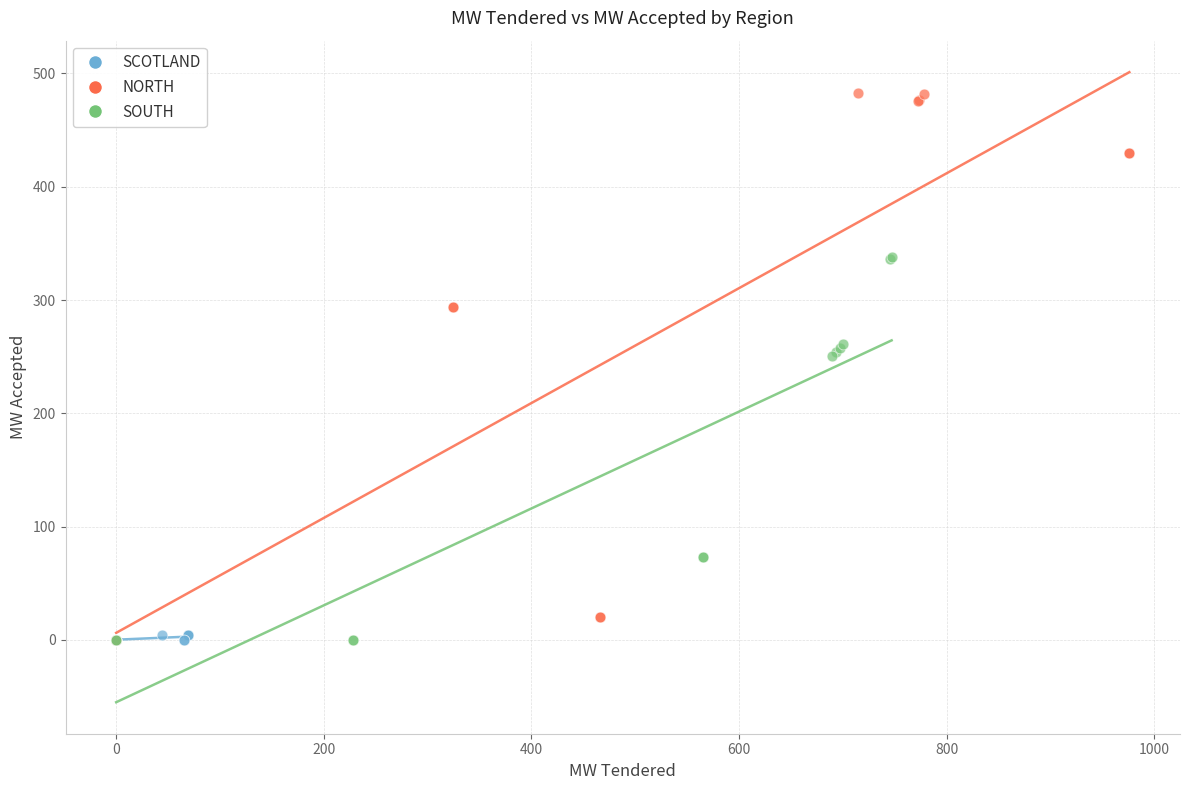

Which series reaches the maximum Y coordinate?

NORTH